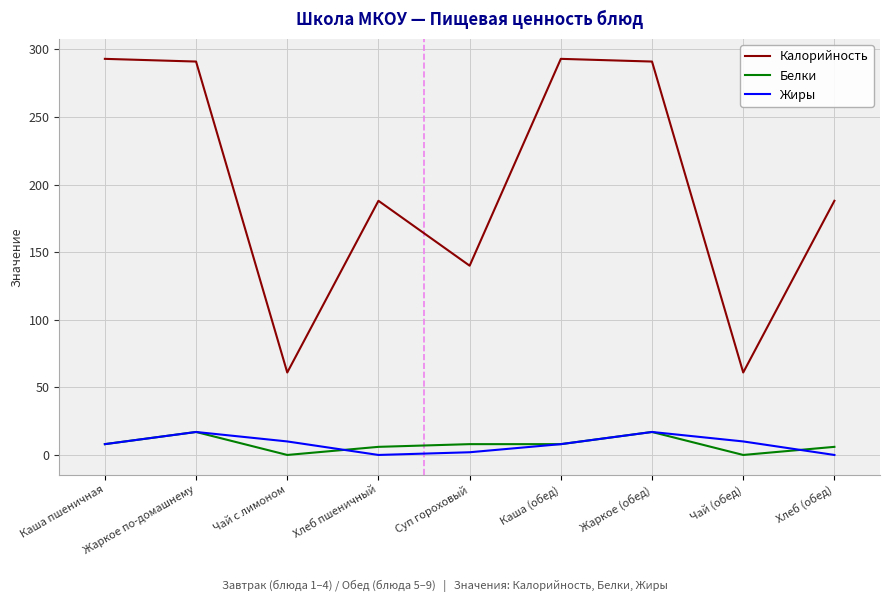

What is the average value of the Калорийность series?

201